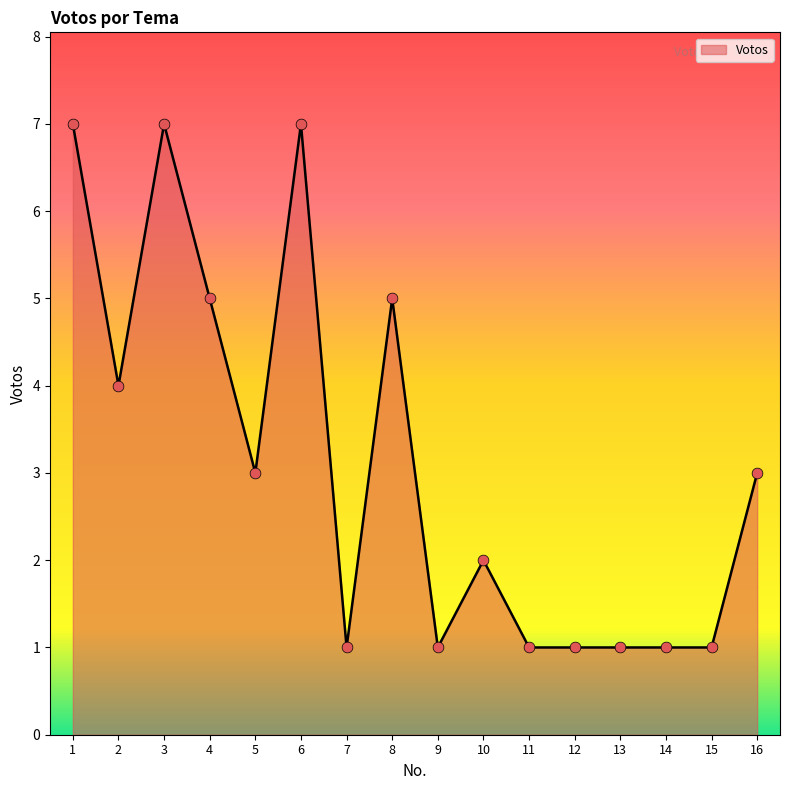

Which has a higher value, 5 or 1?

1